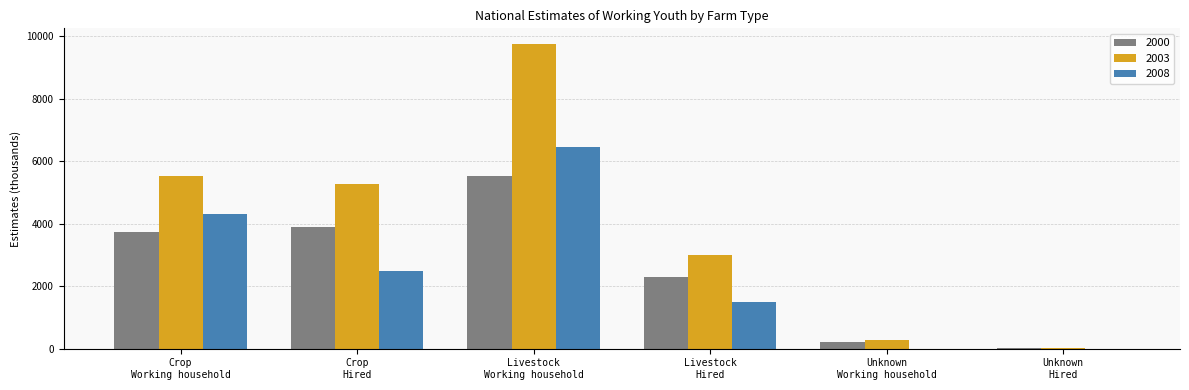

What is the maximum value shown in the chart?

9768.2